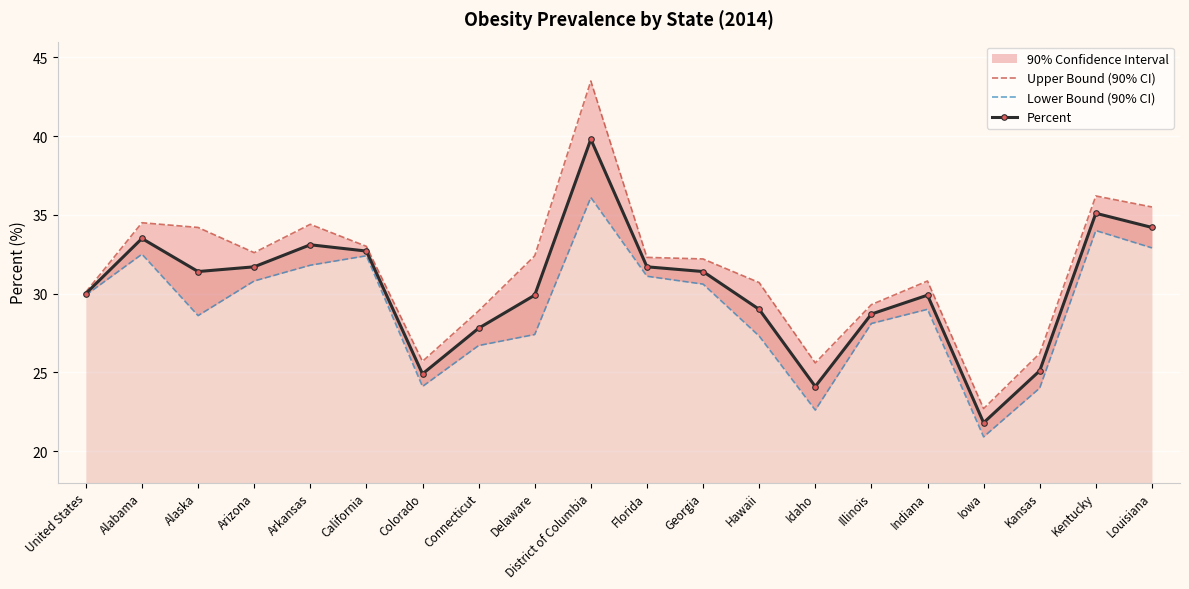

Rank the series by their maximum value, from lowest to highest.

Lower Bound (90% CI), Percent, Upper Bound (90% CI)